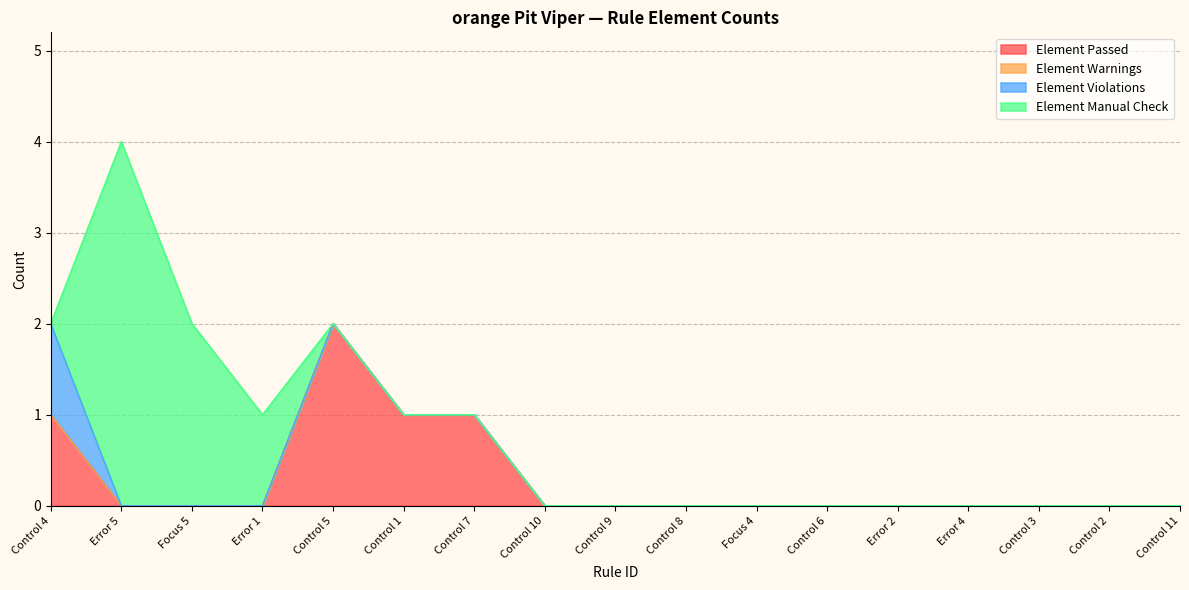

List the labels in order of Element Warnings value, smallest first.

Control 4, Error 5, Focus 5, Error 1, Control 5, Control 1, Control 7, Control 10, Control 9, Control 8, Focus 4, Control 6, Error 2, Error 4, Control 3, Control 2, Control 11